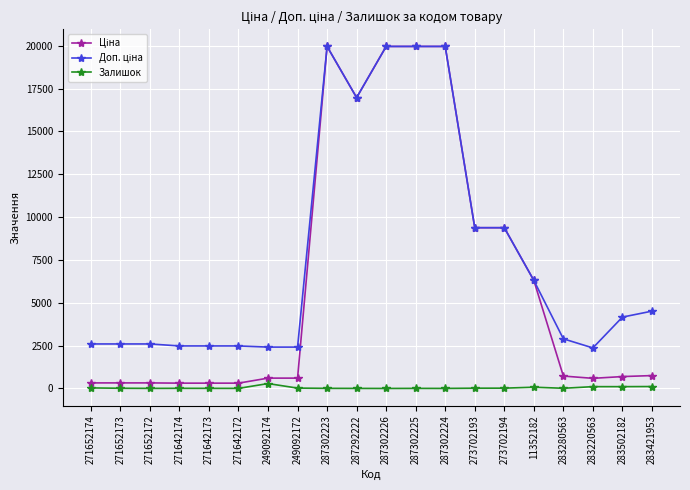

Where does the Залишок series first go above 12?

271652174